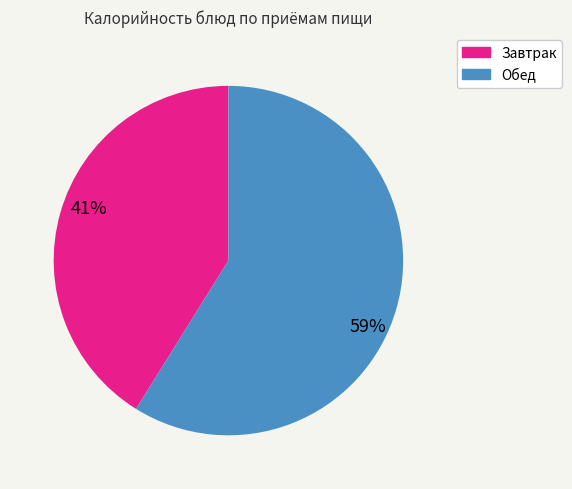

Does any single category account for the majority?

Yes